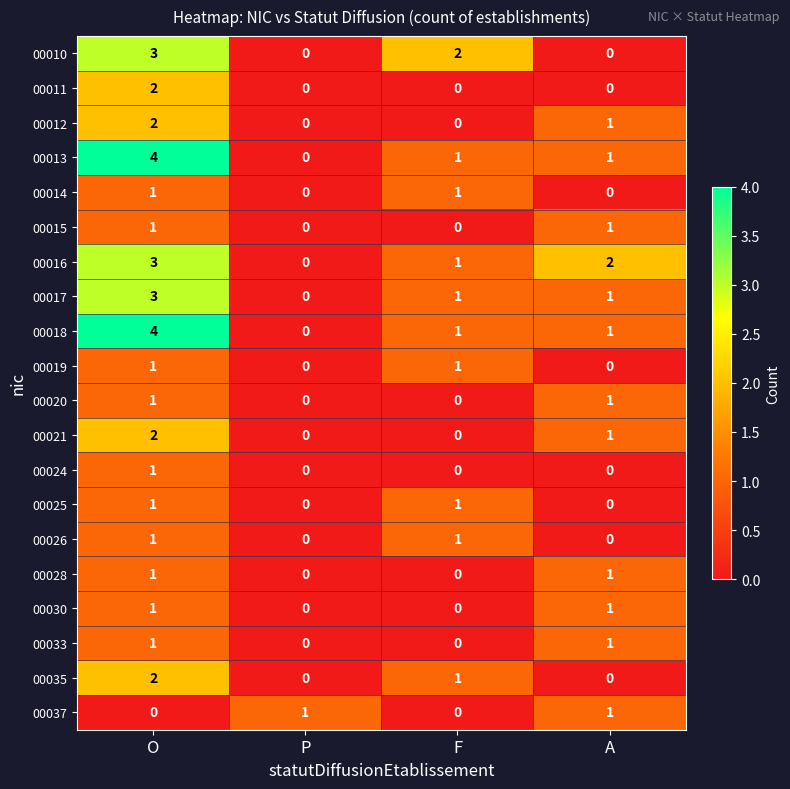

Is the value of 00030 at A greater than the value of 00010 at P?

Yes